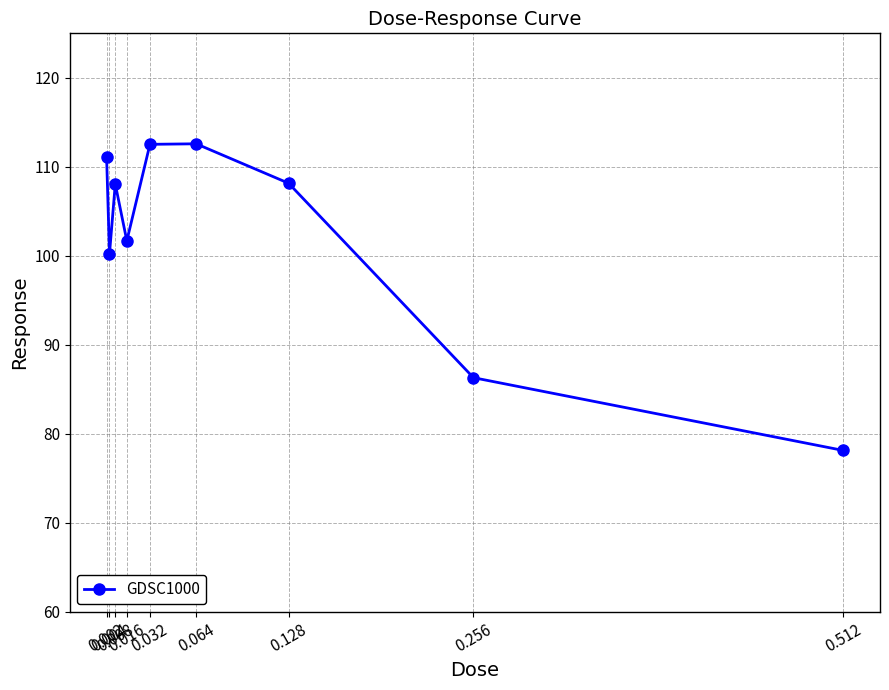

What is the value of the 4th point from the left?

101.7